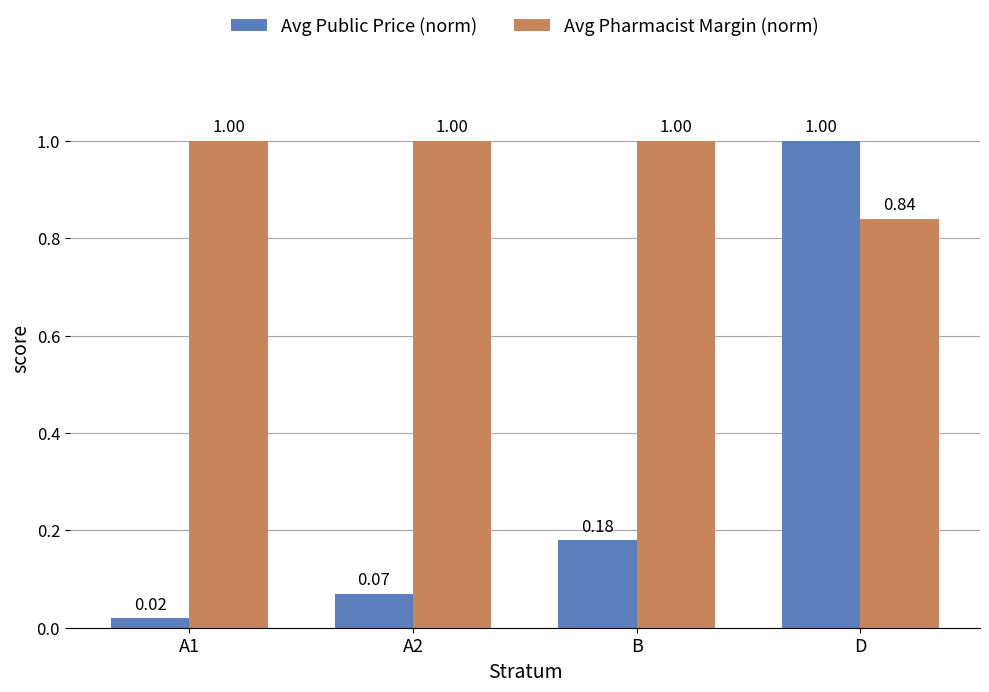

Which category has the highest value in the Avg Public Price (norm) series?

D